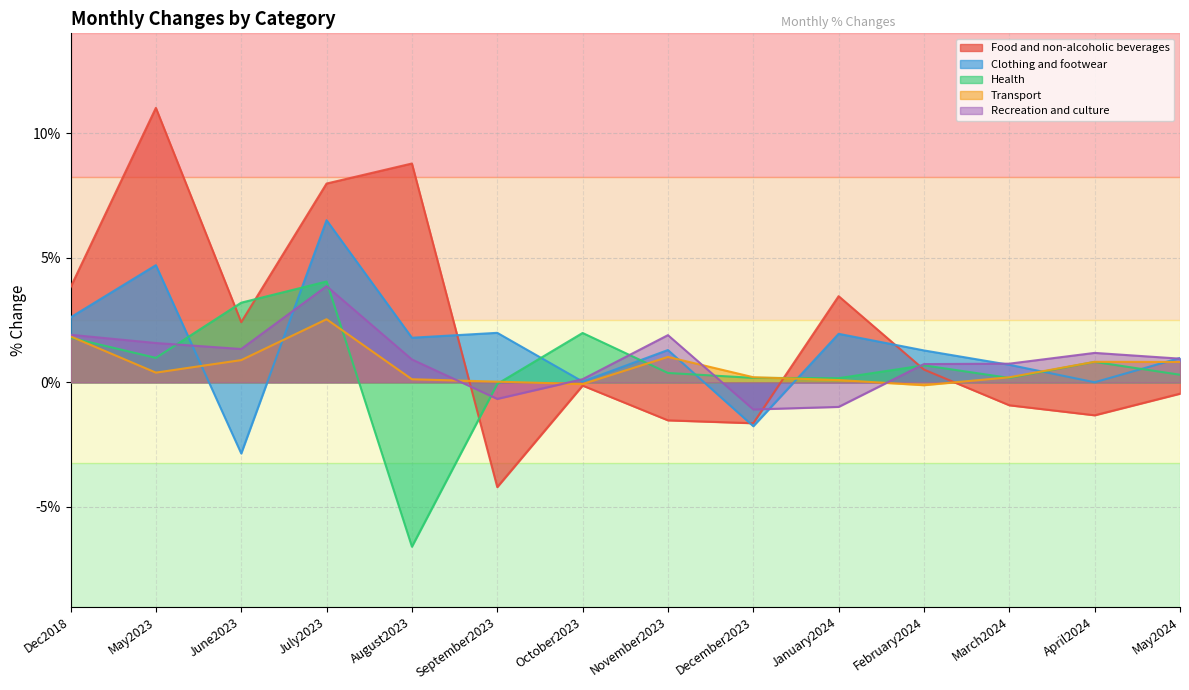

What are all the series names shown in the legend?

Food and non-alcoholic beverages, Clothing and footwear, Health, Transport, Recreation and culture